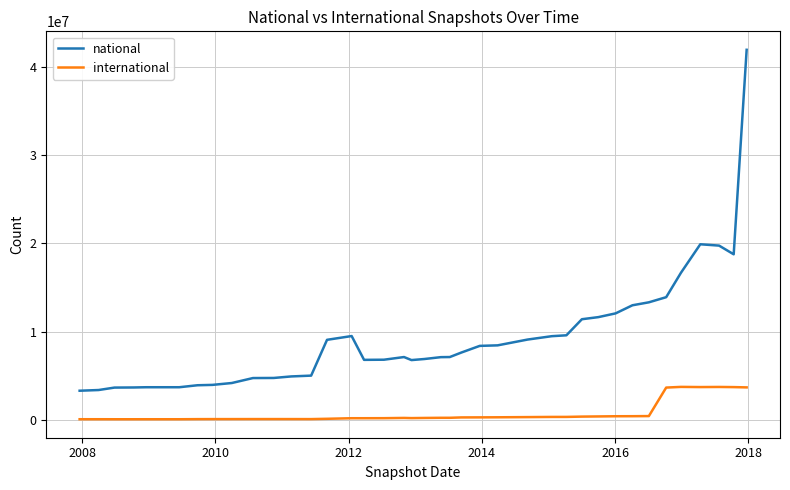

What is the difference between the maximum and minimum values in the international series?

3675720